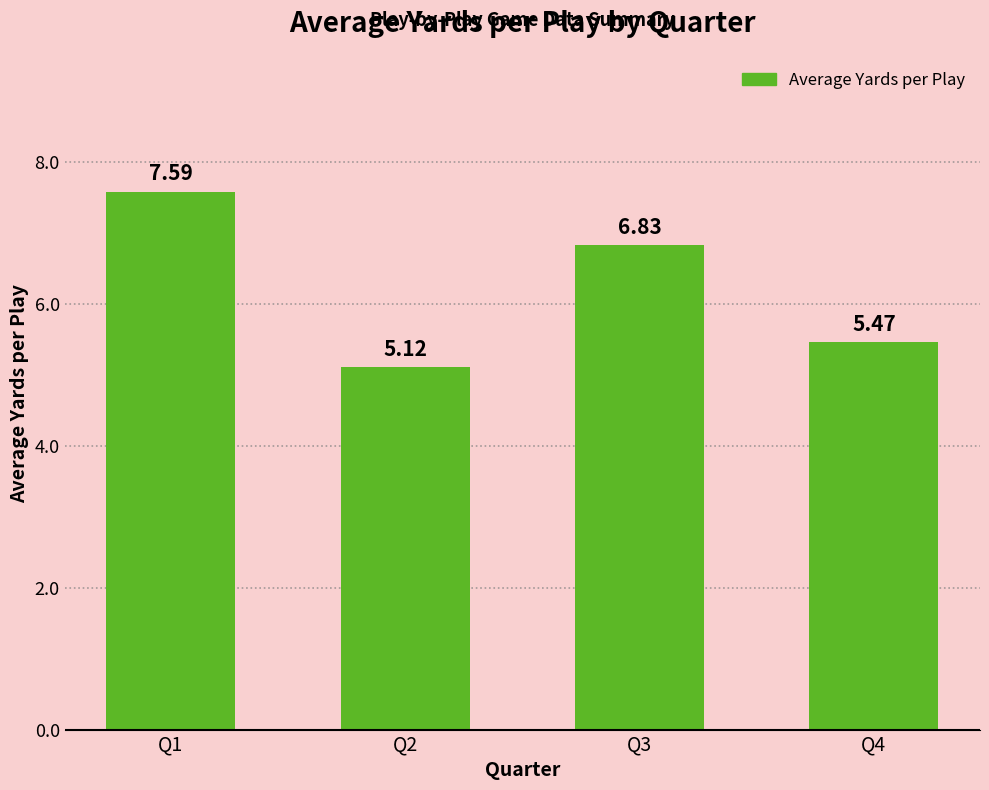

Which label corresponds to the smallest value in the chart?

Q2